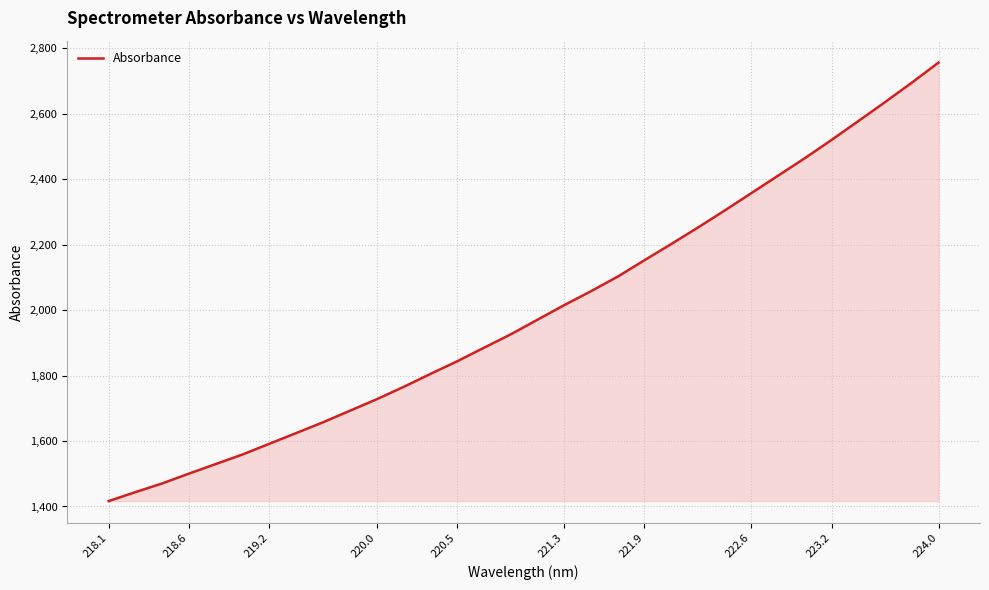

What is the maximum value shown in the chart?

2756.6